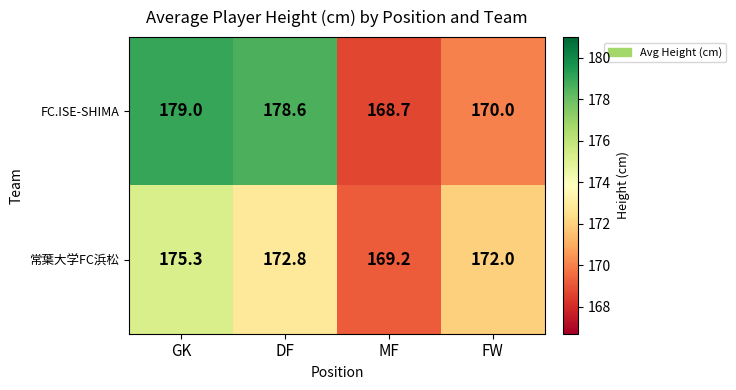

Which series has the largest total across all categories?

FC.ISE-SHIMA